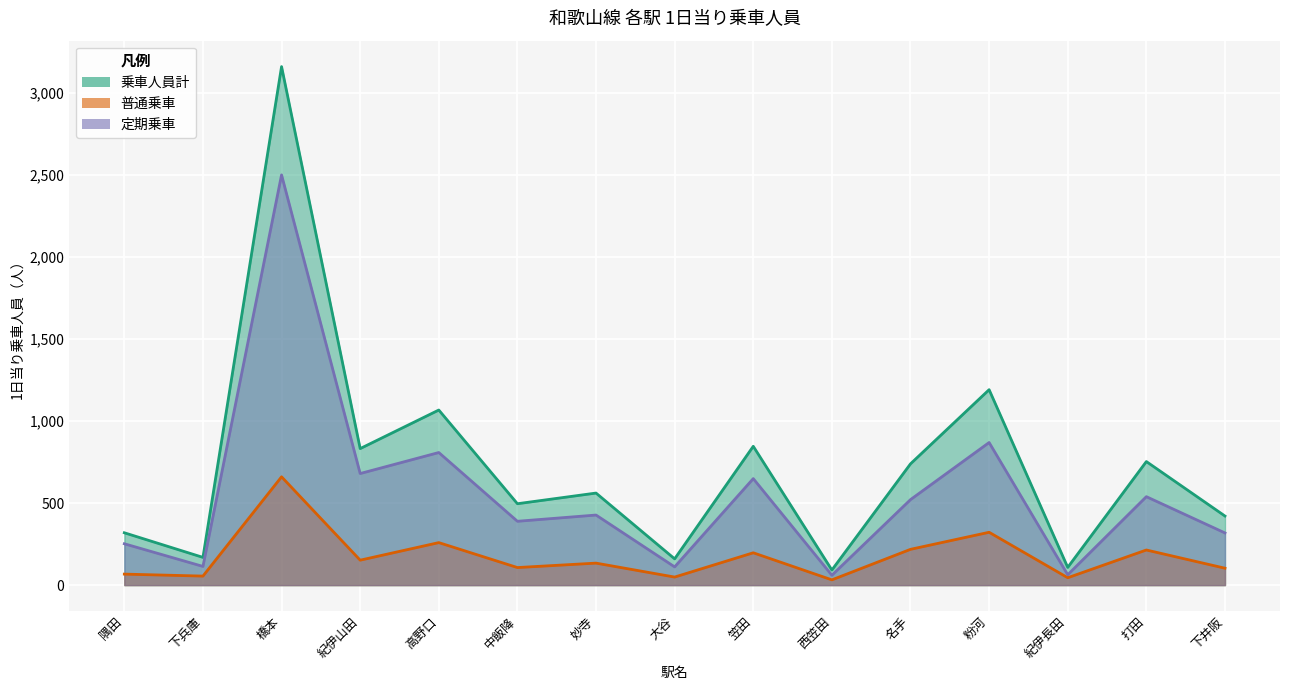

What is the sum of the 普通乗車 values at 橋本 and 名手?

878